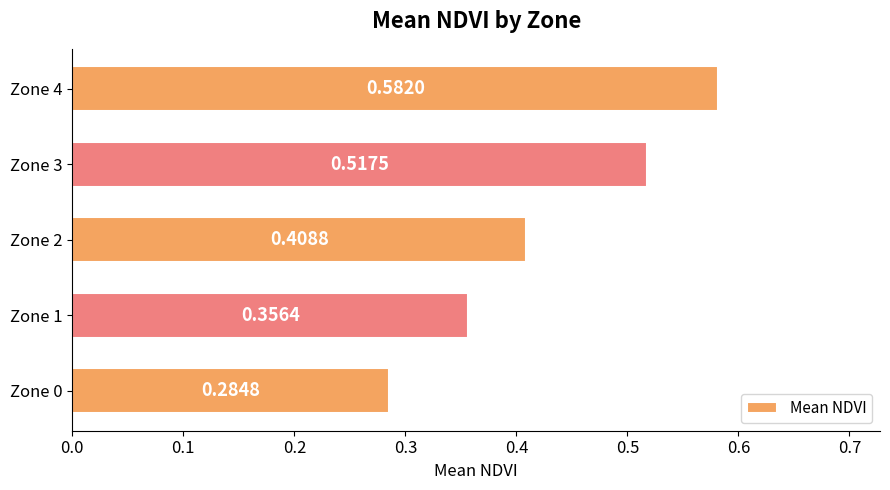

What is the change in value from Zone 3 to Zone 4?

+0.1